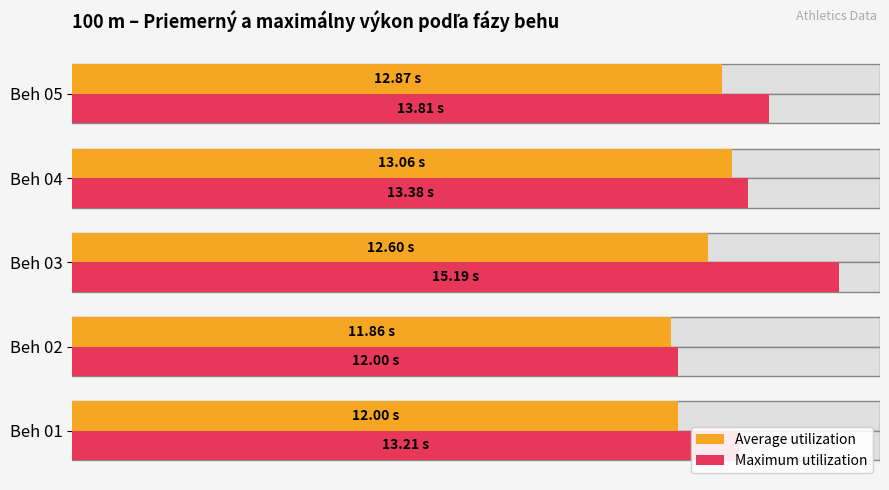

How many categories are shown in the chart?

5